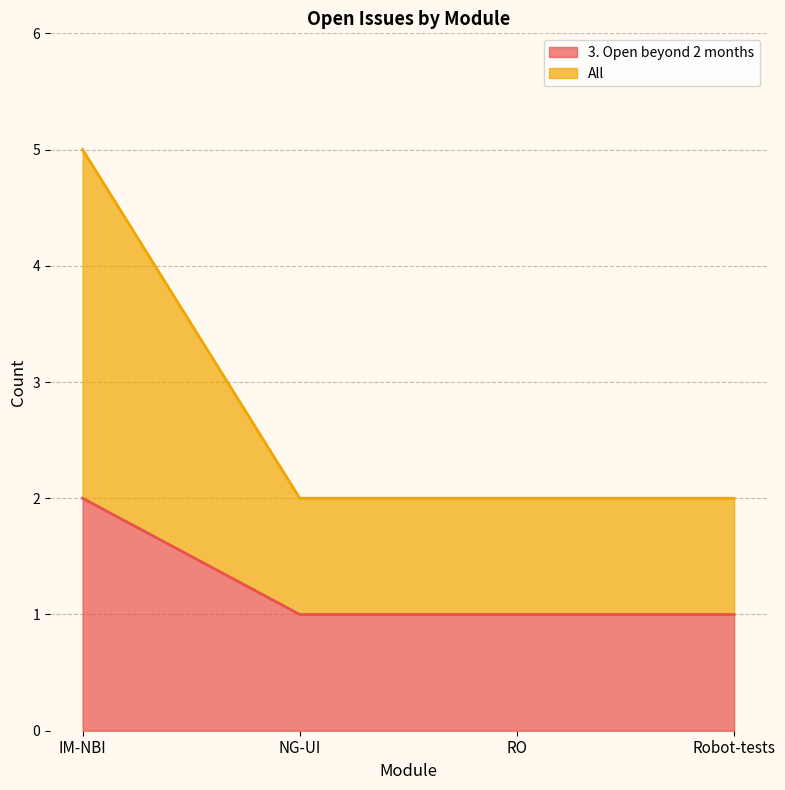

True or false: 3. Open beyond 2 months and All cross at least once.

False